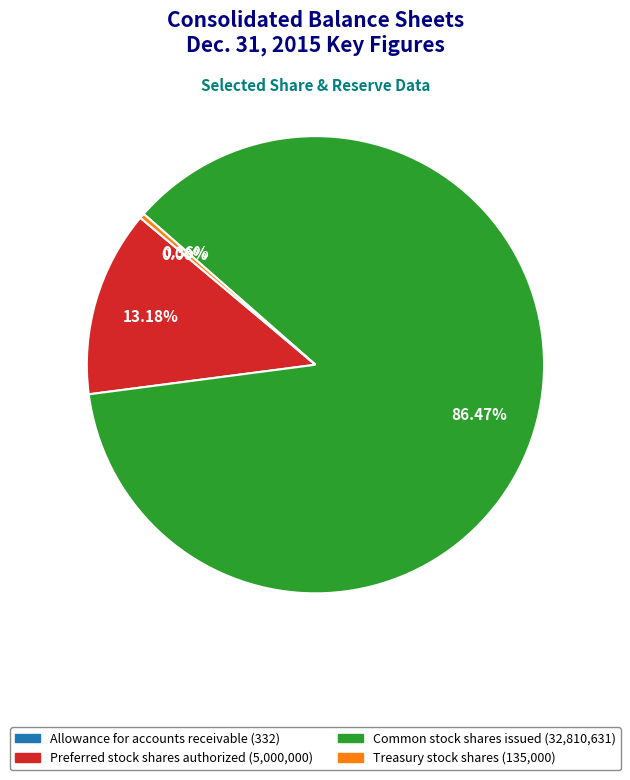

Which slice is the largest?

Common stock shares issued